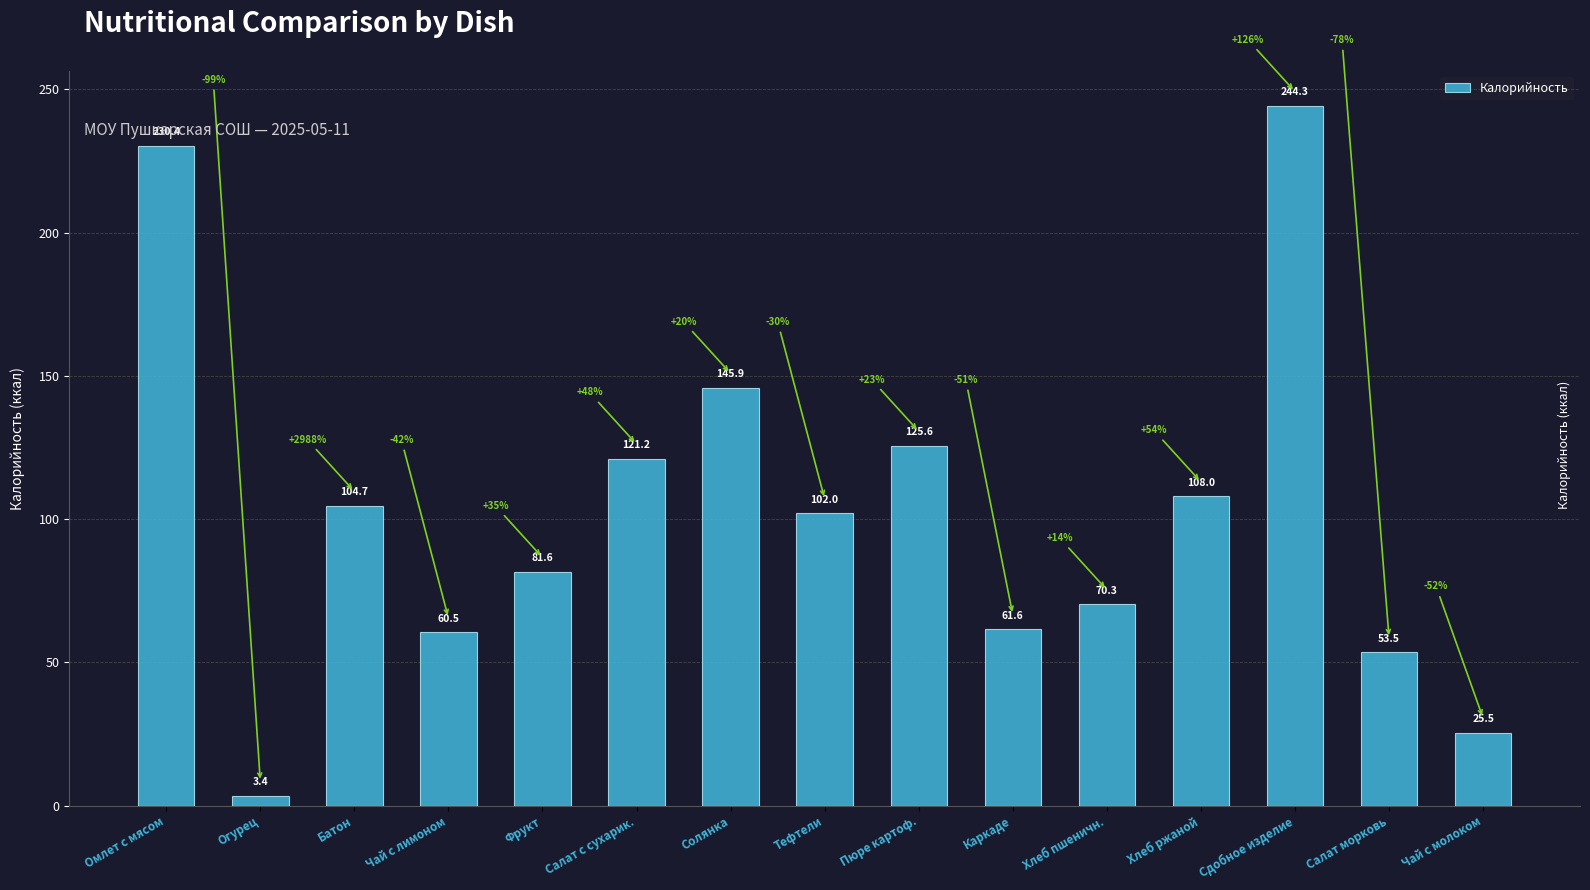

At which category does the chart reach its peak across all series?

Сдобное изделие